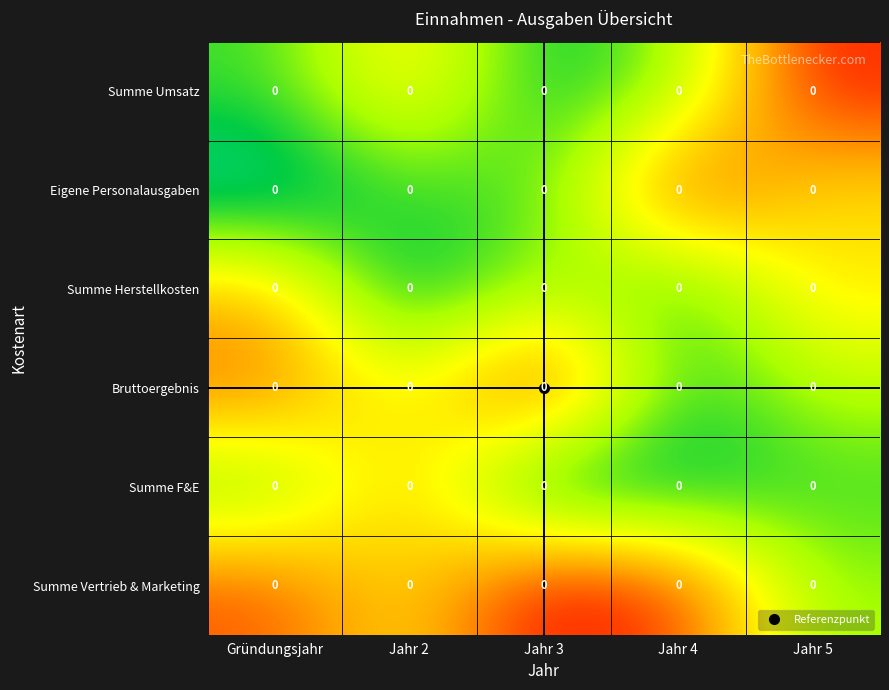

Reading left to right, list all the values displayed in this chart.

Summe Umsatz: Gründungsjahr=0.0	Jahr 2=0.0	Jahr 3=0.0	Jahr 4=0.0	Jahr 5=0.0
Eigene Personalausgaben: Gründungsjahr=0.0	Jahr 2=0.0	Jahr 3=0.0	Jahr 4=0.0	Jahr 5=0.0
Summe Herstellkosten: Gründungsjahr=0.0	Jahr 2=0.0	Jahr 3=0.0	Jahr 4=0.0	Jahr 5=0.0
Bruttoergebnis: Gründungsjahr=0.0	Jahr 2=0.0	Jahr 3=0.0	Jahr 4=0.0	Jahr 5=0.0
Summe F&E: Gründungsjahr=0.0	Jahr 2=0.0	Jahr 3=0.0	Jahr 4=0.0	Jahr 5=0.0
Summe Vertrieb & Marketing: Gründungsjahr=0.0	Jahr 2=0.0	Jahr 3=0.0	Jahr 4=0.0	Jahr 5=0.0